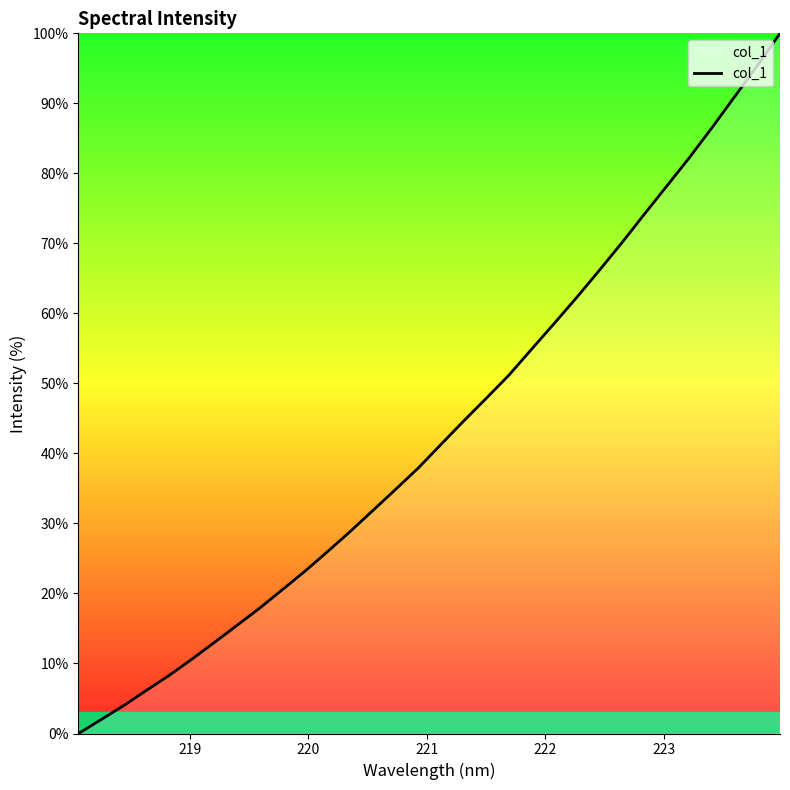

What is the maximum value shown in the chart?

100.0